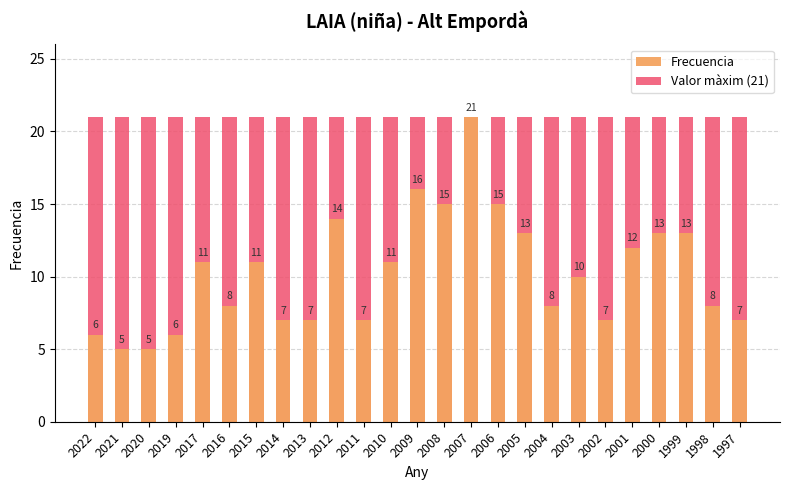

Reading left to right, list all the values displayed in this chart.

Valor màxim (21): 2022=21	2021=21	2020=21	2019=21	2017=21	2016=21	2015=21	2014=21	2013=21	2012=21	2011=21	2010=21	2009=21	2008=21	2007=21	2006=21	2005=21	2004=21	2003=21	2002=21	2001=21	2000=21	1999=21	1998=21	1997=21
Frecuencia: 2022=6	2021=5	2020=5	2019=6	2017=11	2016=8	2015=11	2014=7	2013=7	2012=14	2011=7	2010=11	2009=16	2008=15	2007=21	2006=15	2005=13	2004=8	2003=10	2002=7	2001=12	2000=13	1999=13	1998=8	1997=7